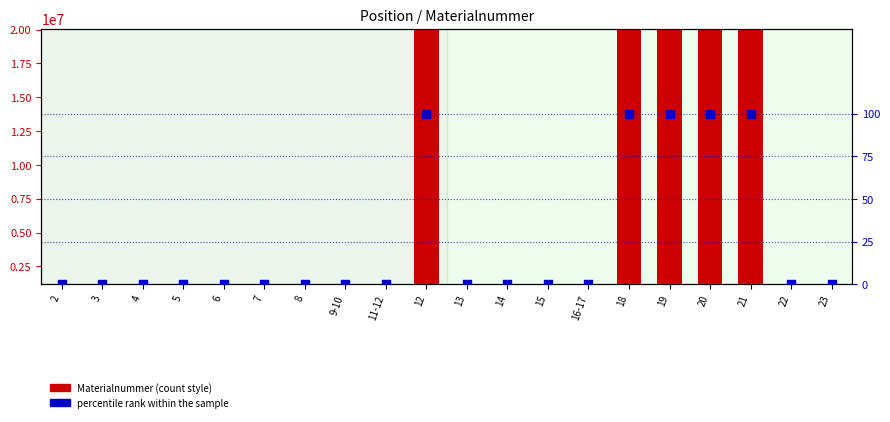

Which series has the largest total across all categories?

Materialnummer